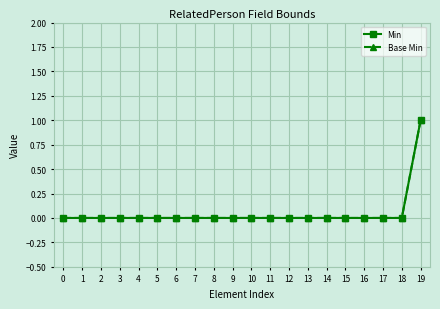

True or false: Min and Base Min cross at least once.

False